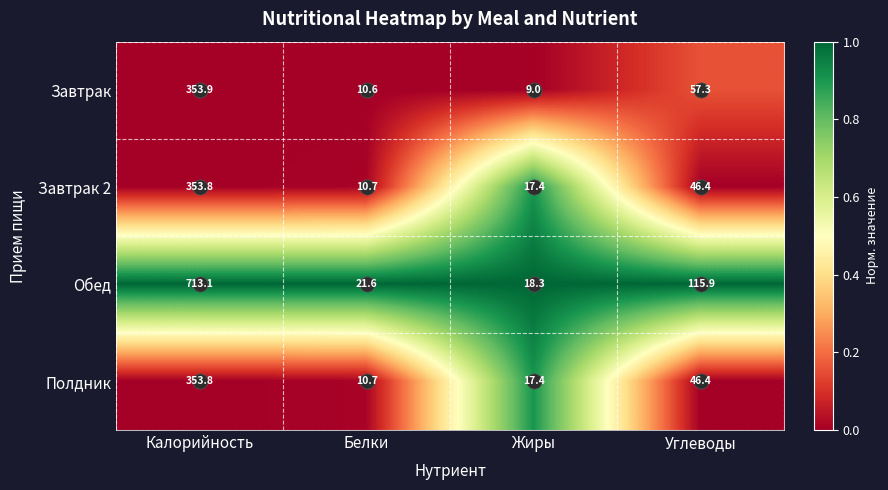

Which series has the largest total across all categories?

Обед